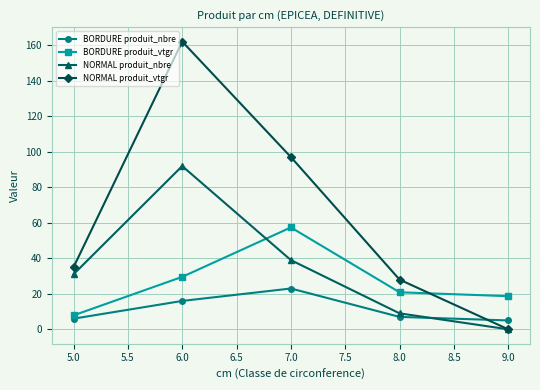

Reading left to right, transcribe all the data shown in this chart.

BORDURE produit_nbre: 5.0=6.0	6.0=16.0	7.0=23.0	8.0=7.0	9.0=5.0
BORDURE produit_vtgr: 5.0=7.9	6.0=29.6	7.0=57.4	8.0=20.9	9.0=18.7
NORMAL produit_nbre: 5.0=31.0	6.0=92.0	7.0=39.0	8.0=9.0	9.0=0.0
NORMAL produit_vtgr: 5.0=35.0	6.0=162.2	7.0=97.1	8.0=28.0	9.0=0.0